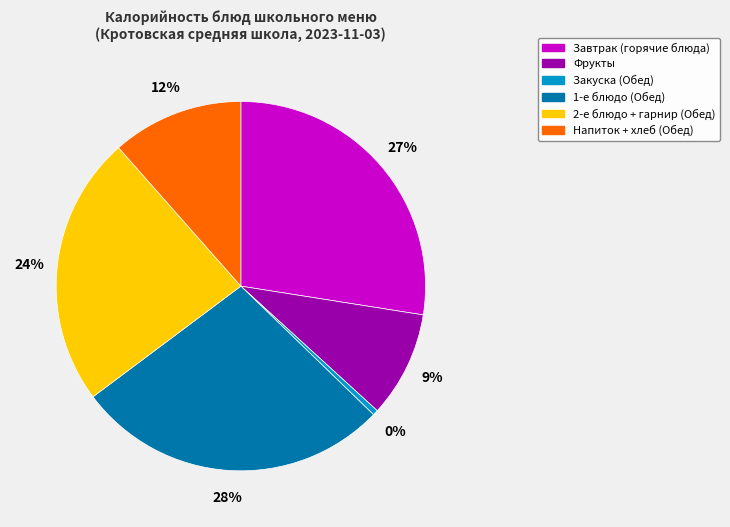

Which has a higher value, Фрукты or 2-е блюдо + гарнир (Обед)?

2-е блюдо + гарнир (Обед)